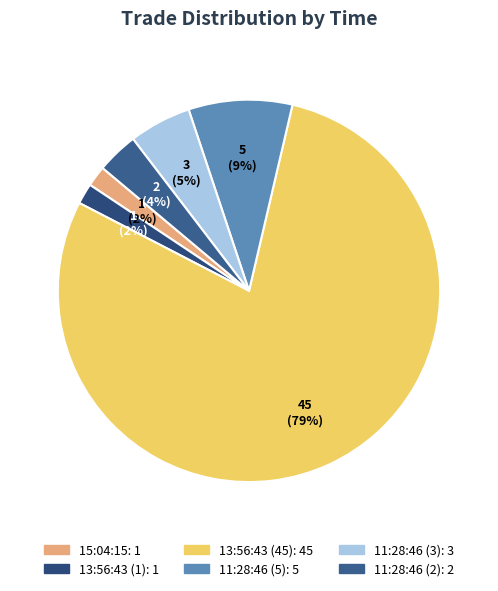

Which slice is the largest?

13:56:43 (45)